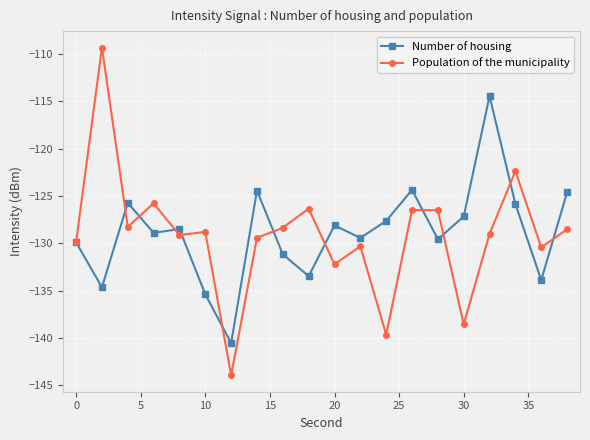

Which series has the largest range (max minus min)?

Population of the municipality